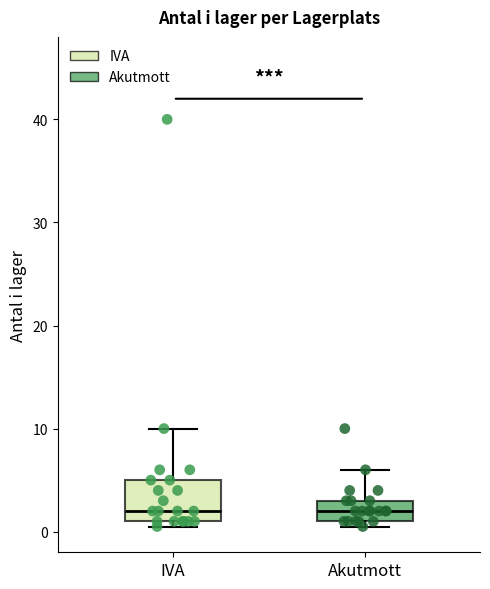

Where does the upper whisker of the box for Akutmott end on the y-axis? The values are not printed on the chart, so give them approximately, as read against the axis.

6